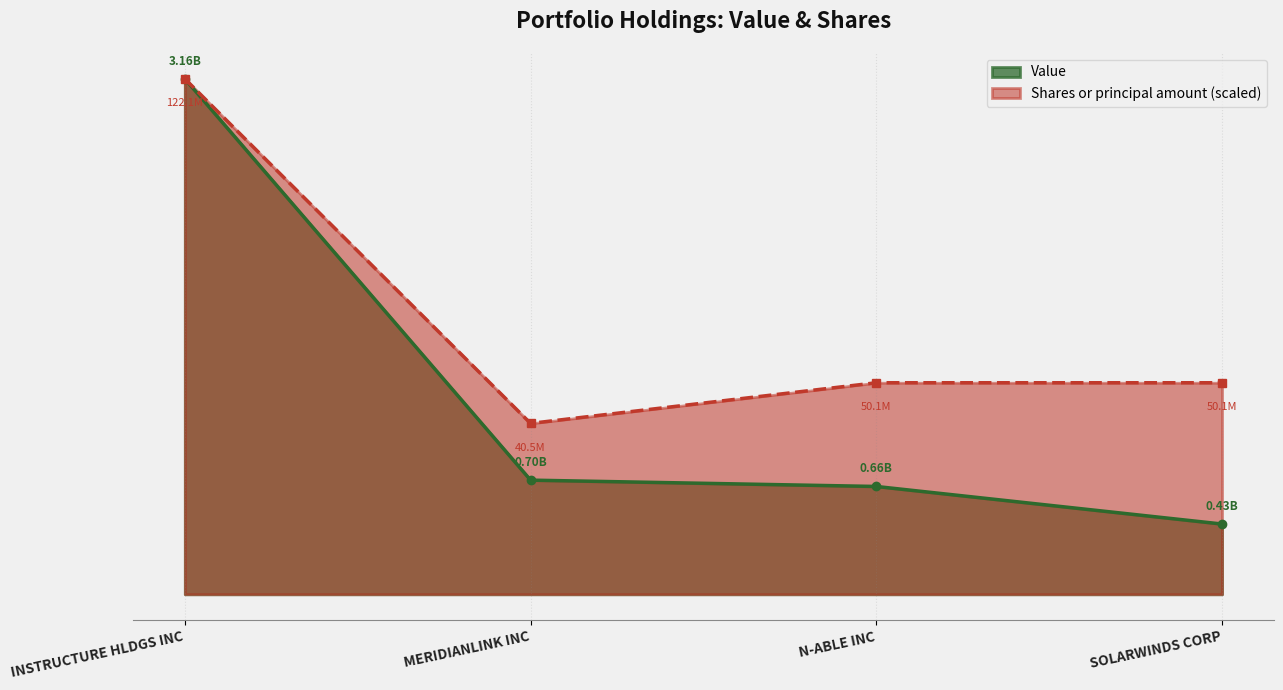

What is the difference between the second highest and second lowest values in the Shares or principal amount series?

129.5